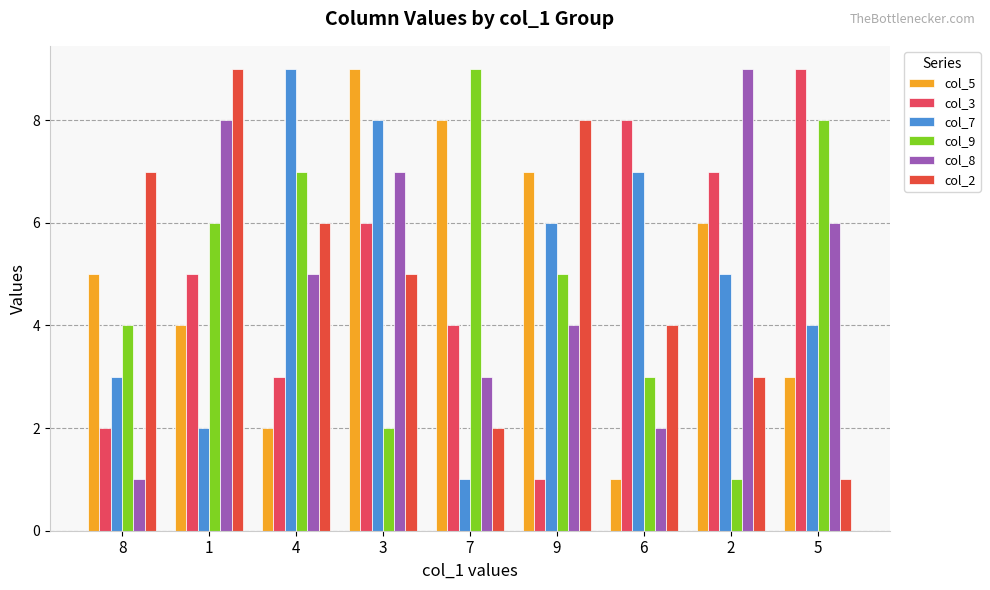

Reading left to right, transcribe all the data shown in this chart.

col_5: 5	4	2	9	8	7	1	6	3
col_3: 2	5	3	6	4	1	8	7	9
col_7: 3	2	9	8	1	6	7	5	4
col_9: 4	6	7	2	9	5	3	1	8
col_8: 1	8	5	7	3	4	2	9	6
col_2: 7	9	6	5	2	8	4	3	1